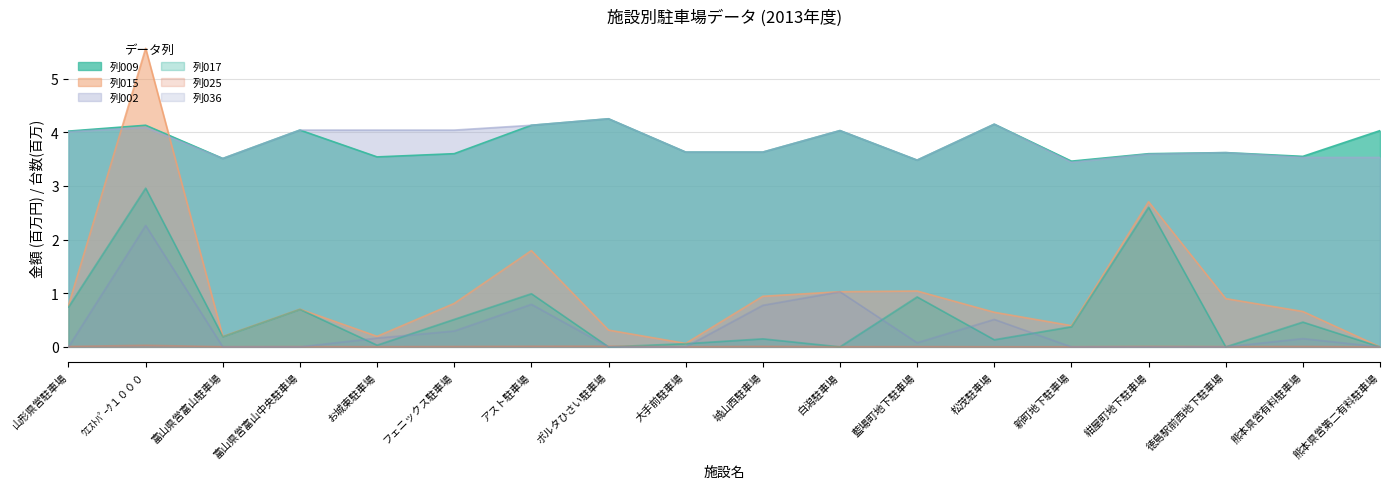

What is the difference between the 列017 values at 松茂駐車場 and ポルタひさい駐車場?

0.1